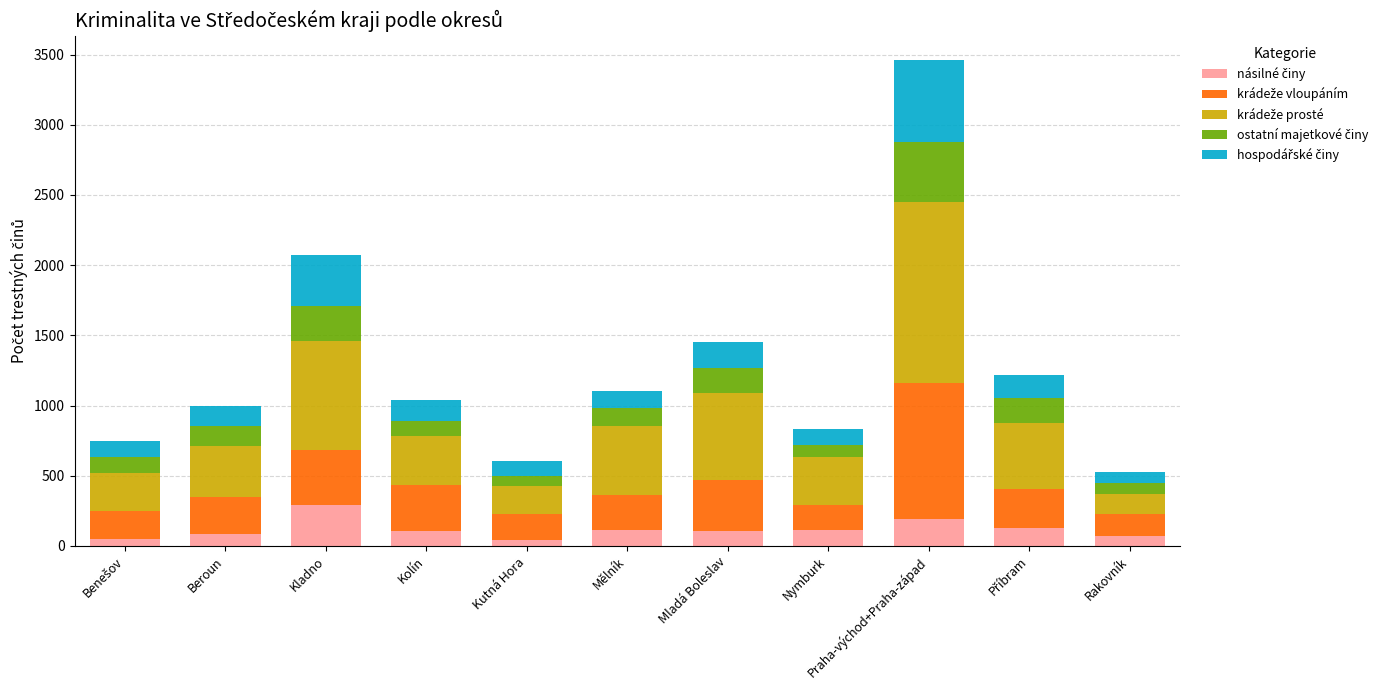

At which category is the sum across all series the highest?

Praha-východ+Praha-západ